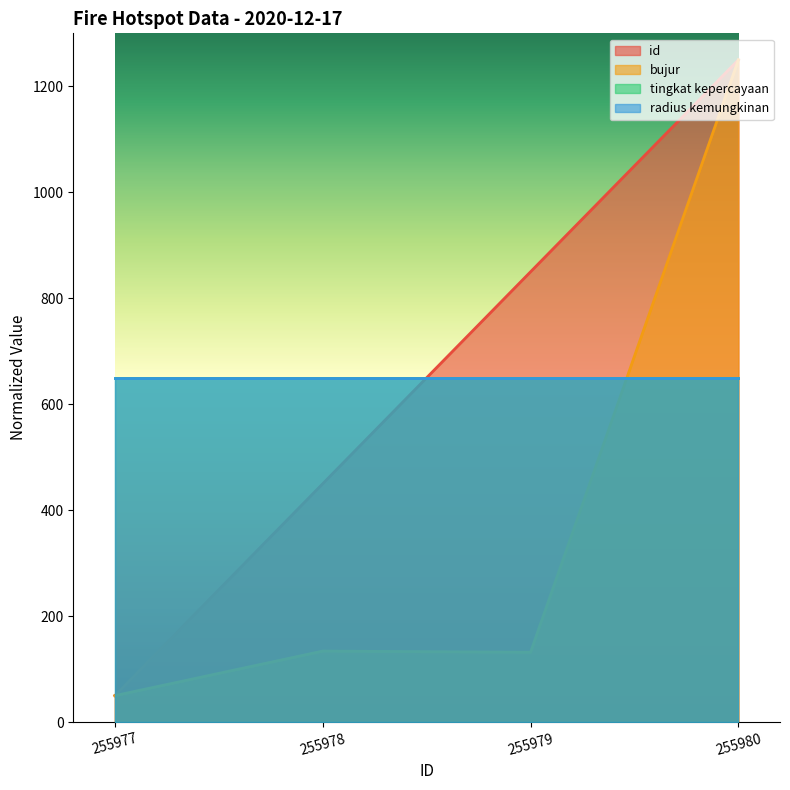

Does the chart display data point markers on the line(s)?

No